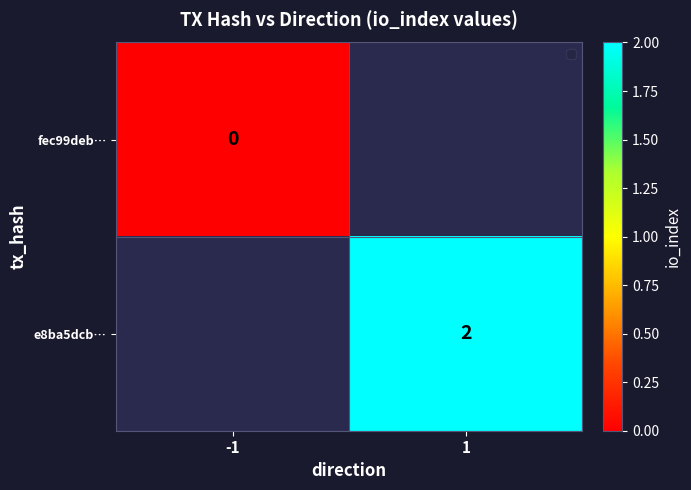

At how many categories does at least one series exceed 1?

1